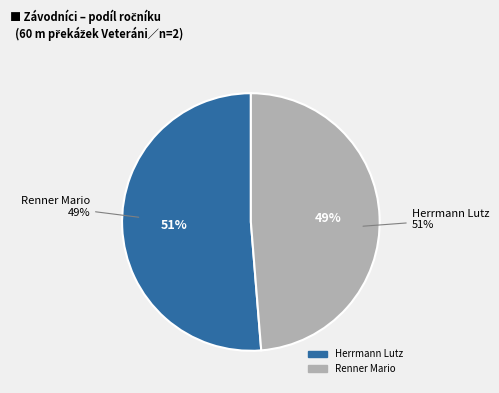

Which category has the biggest portion of the pie?

Herrmann Lutz